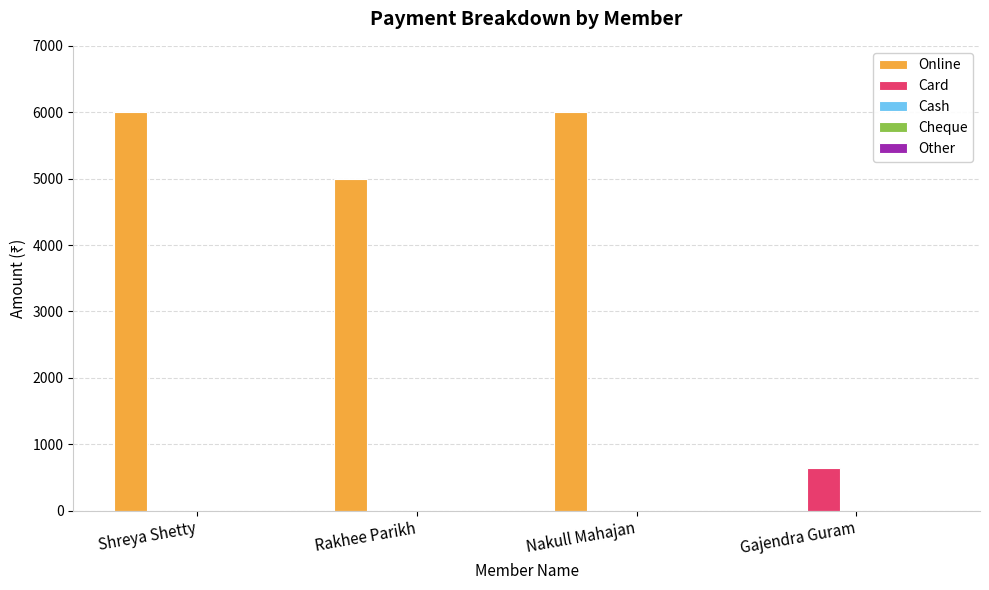

The Card series shows 0 at Rakhee Parikh. True or false?

True